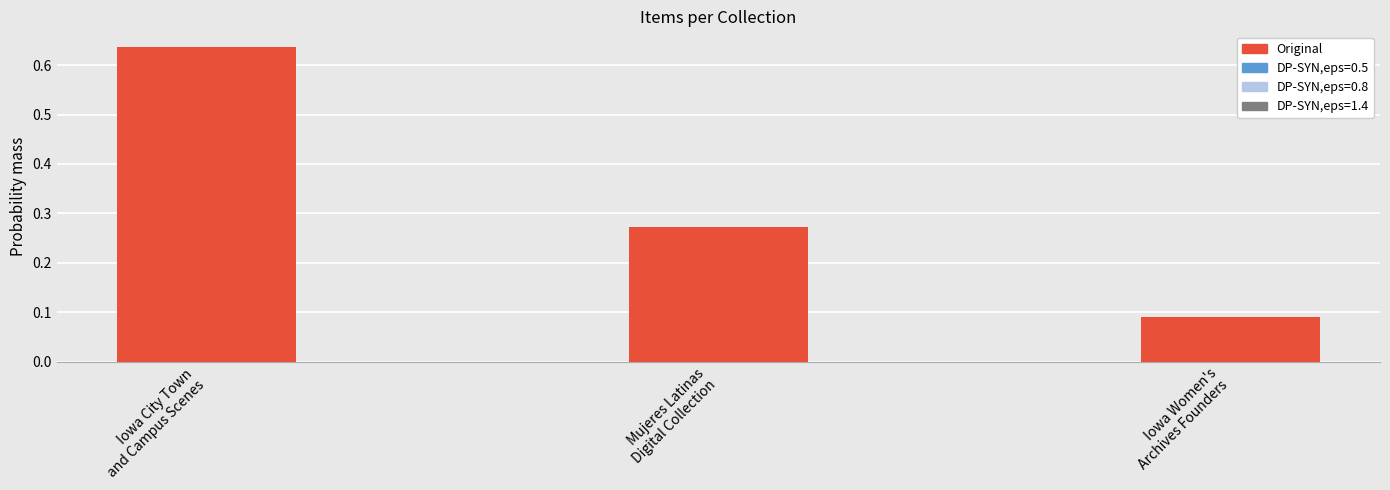

How many categories are shown in the chart?

3